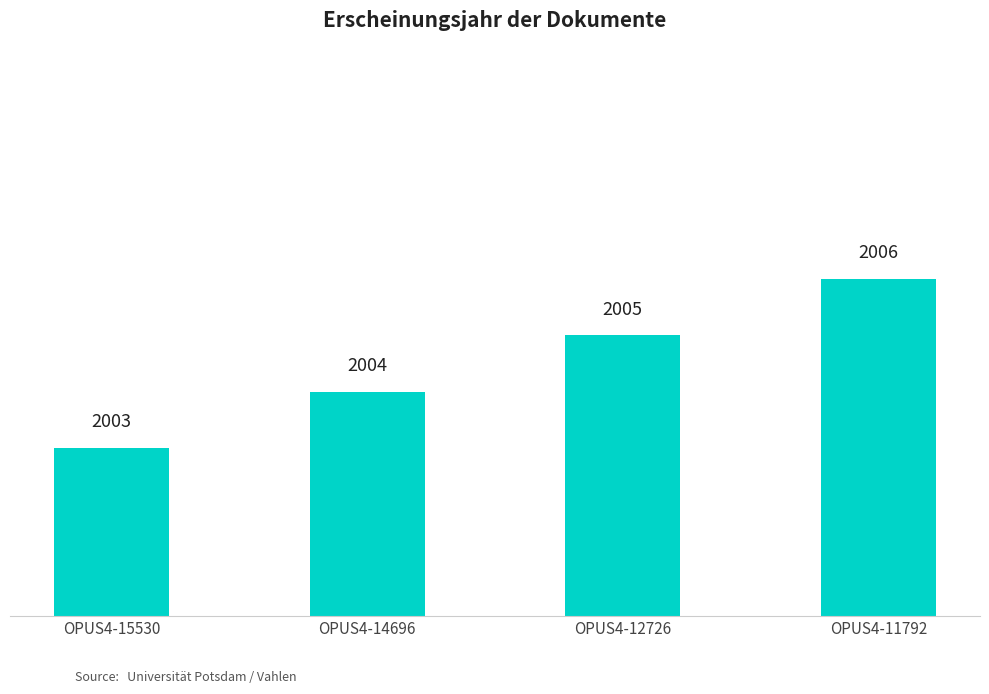

True or false: the data shows 2006 at OPUS4-11792.

True